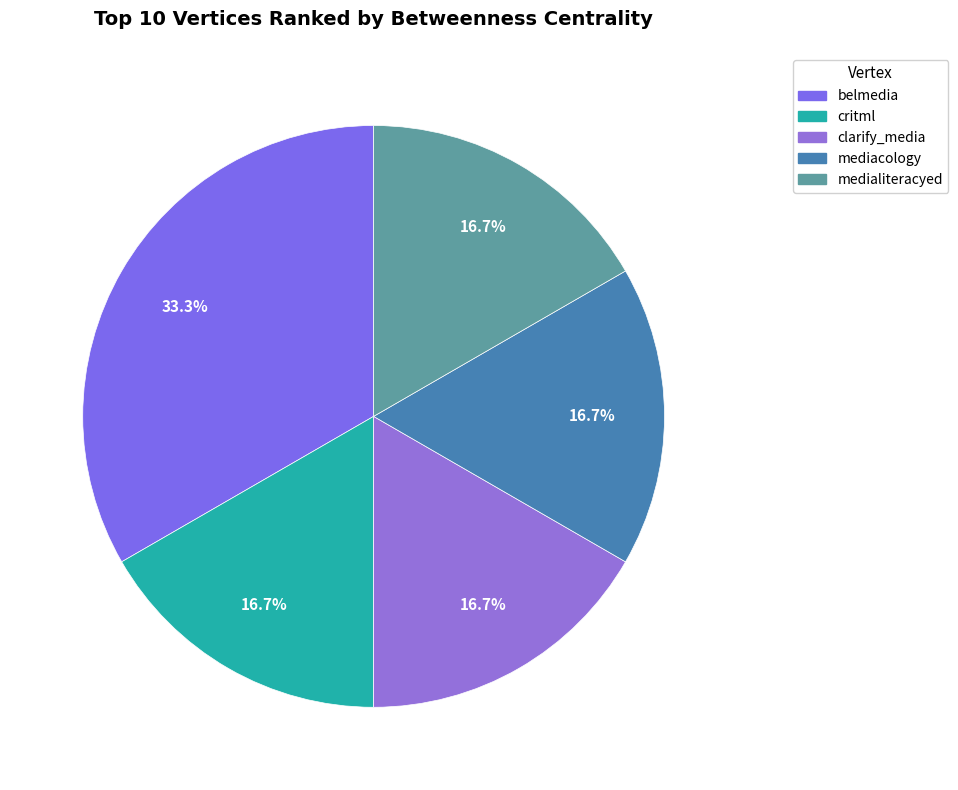

What percentage is the medialiteracyed slice, to the nearest percent?

17%